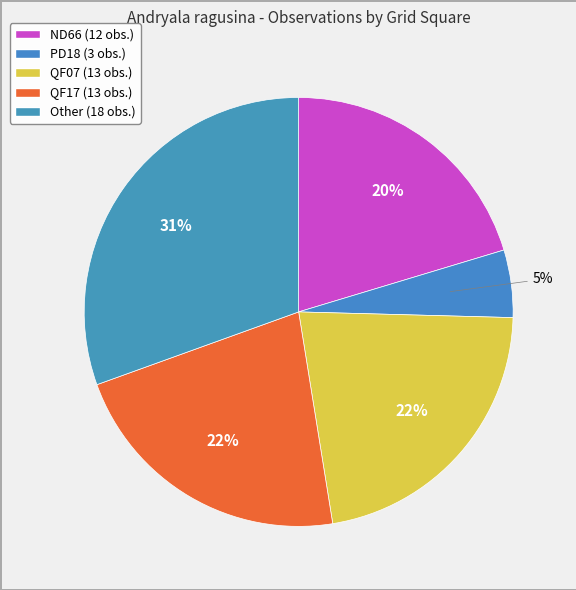

Count the number of slices in the pie.

5